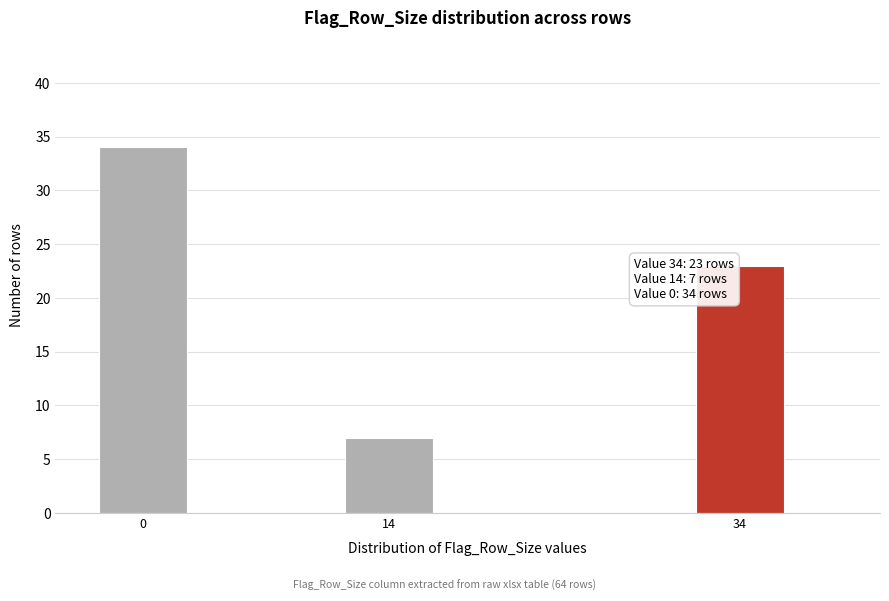

Reading left to right, list all the values displayed in this chart.

34	7	23